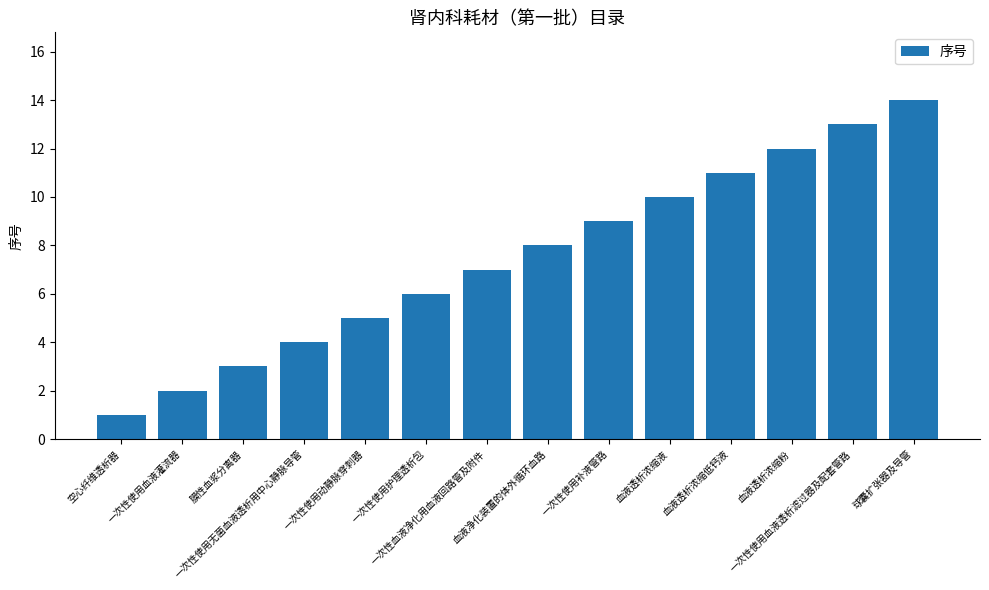

What is the difference between the maximum and second lowest values?

12